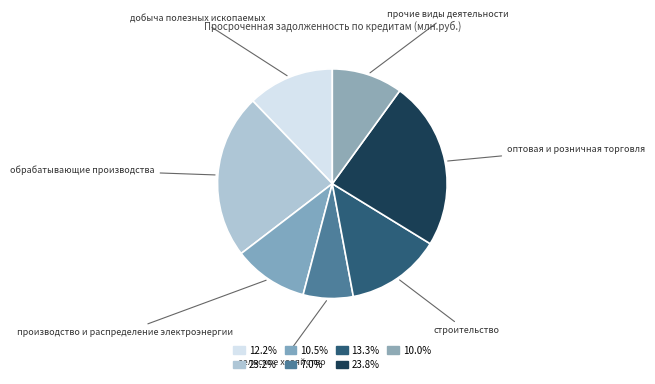

What is the ratio of the value at оптовая и розничная торговля to the value at добыча полезных ископаемых?

2.0